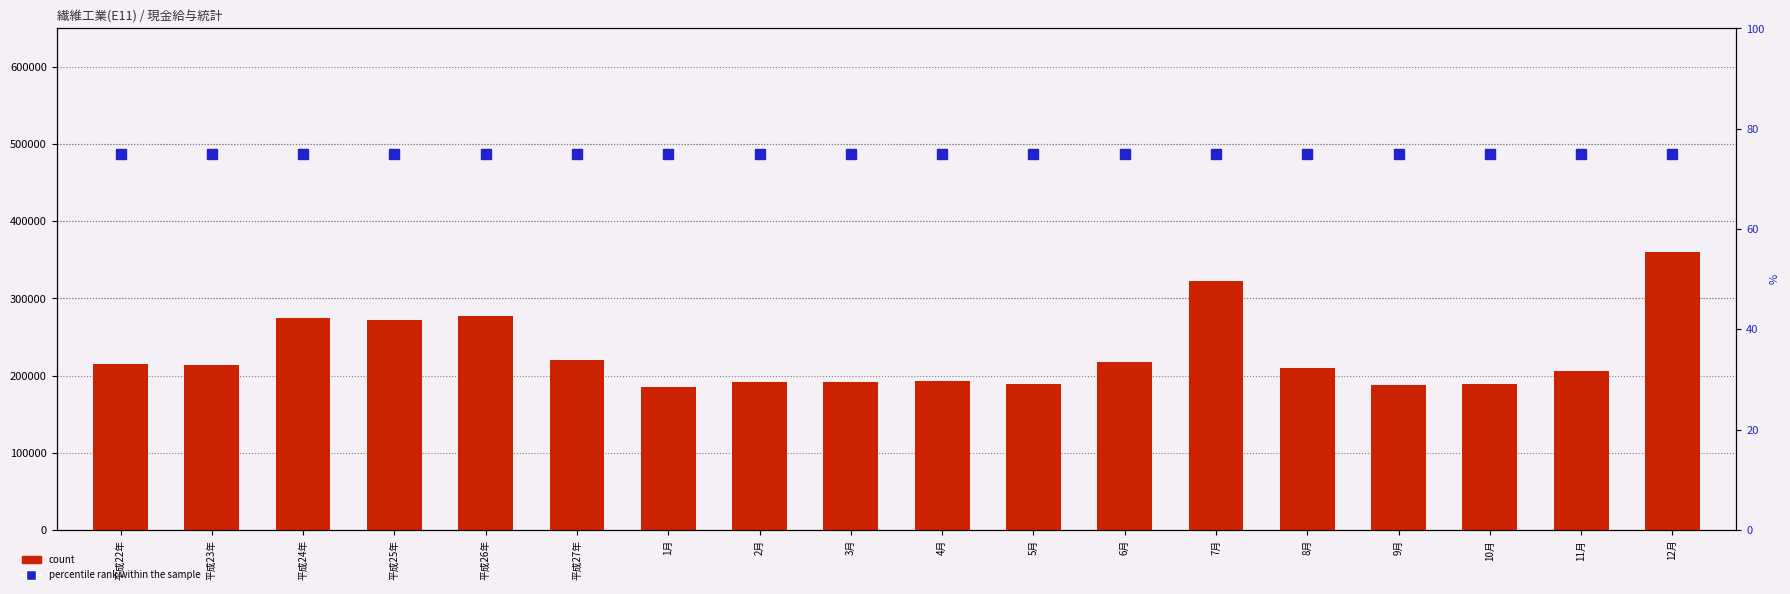

What is the total value across all series at 4月?

193662